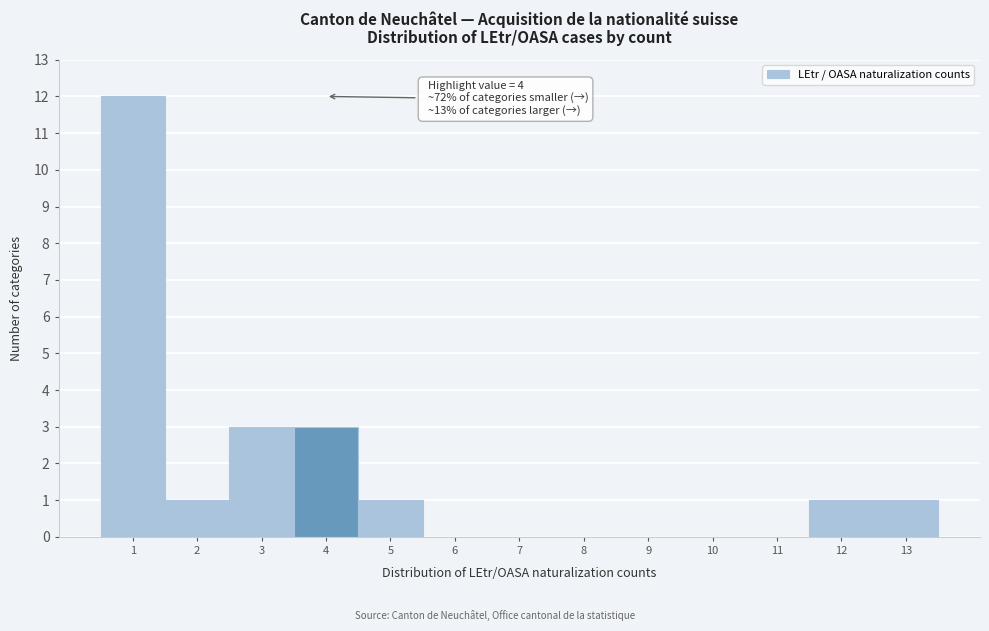

Which range on the x-axis has the tallest bar?

0.5 to 1.5